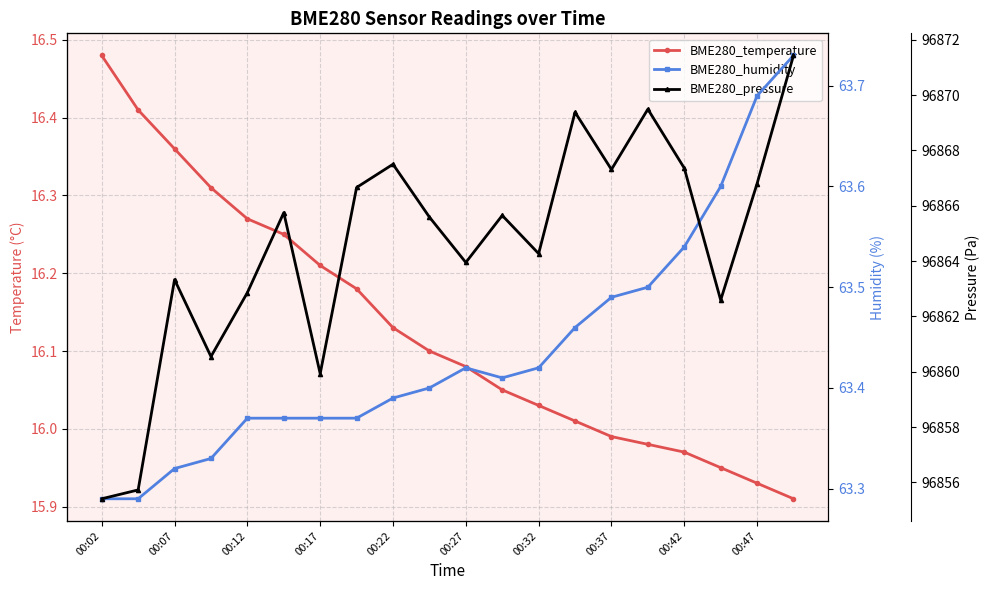

True or false: BME280_temperature and BME280_humidity intersect in this chart.

False